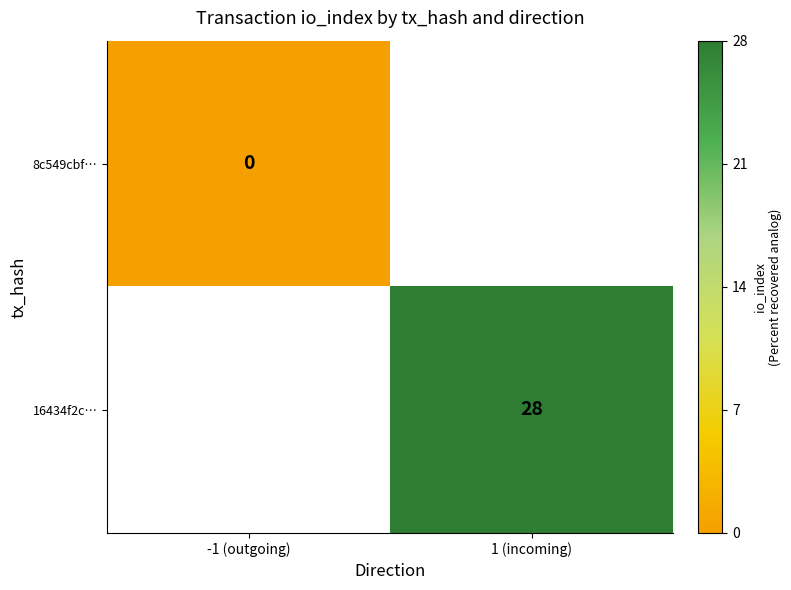

Is the value of 8c549cbf… at -1 (outgoing) greater than the value of 16434f2c… at 1 (incoming)?

No